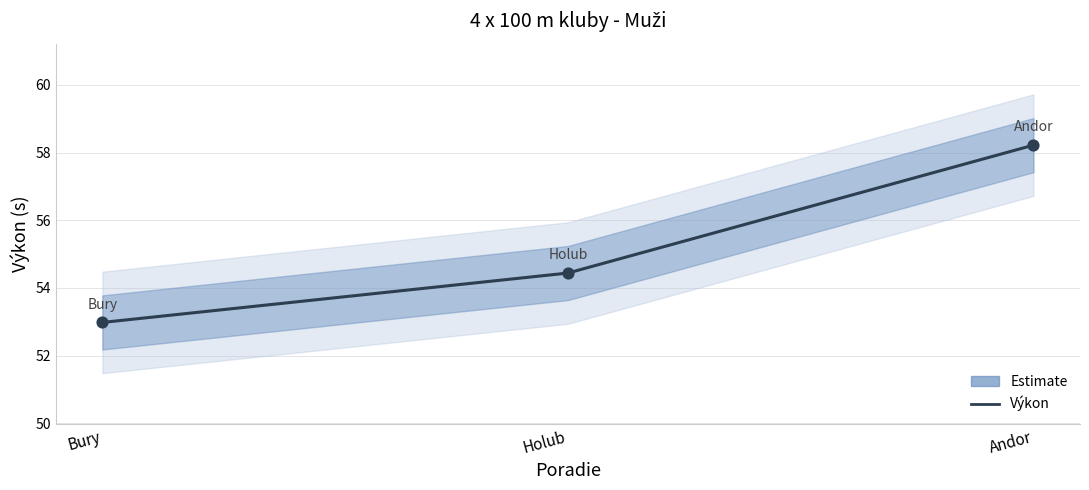

What is the change in value from Bury to Holub?

+1.5